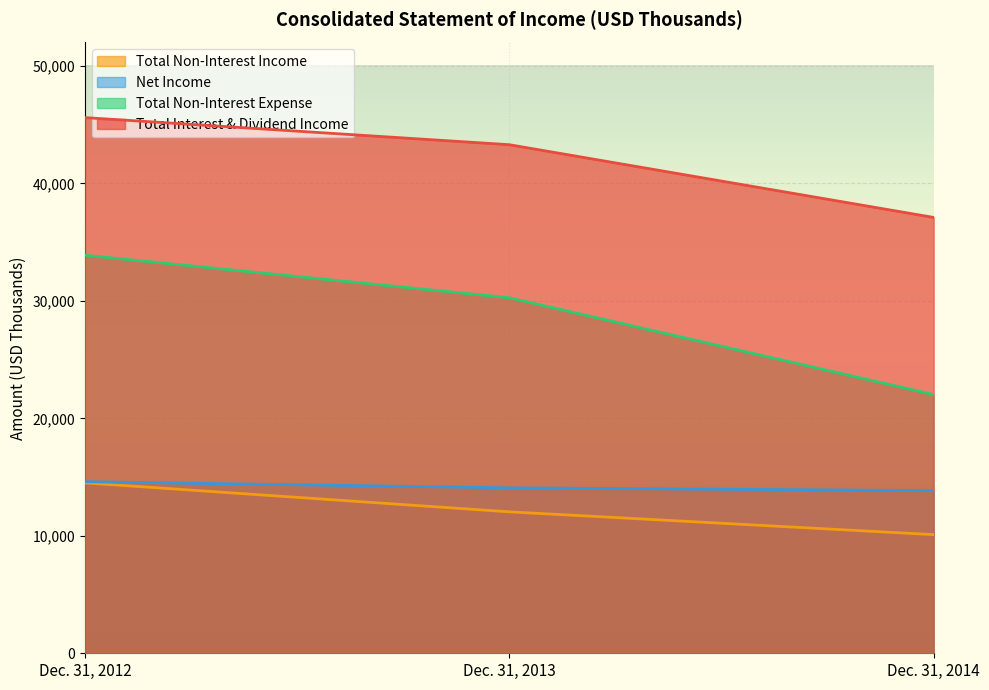

Which series has the largest total across all categories?

Total Interest & Dividend Income